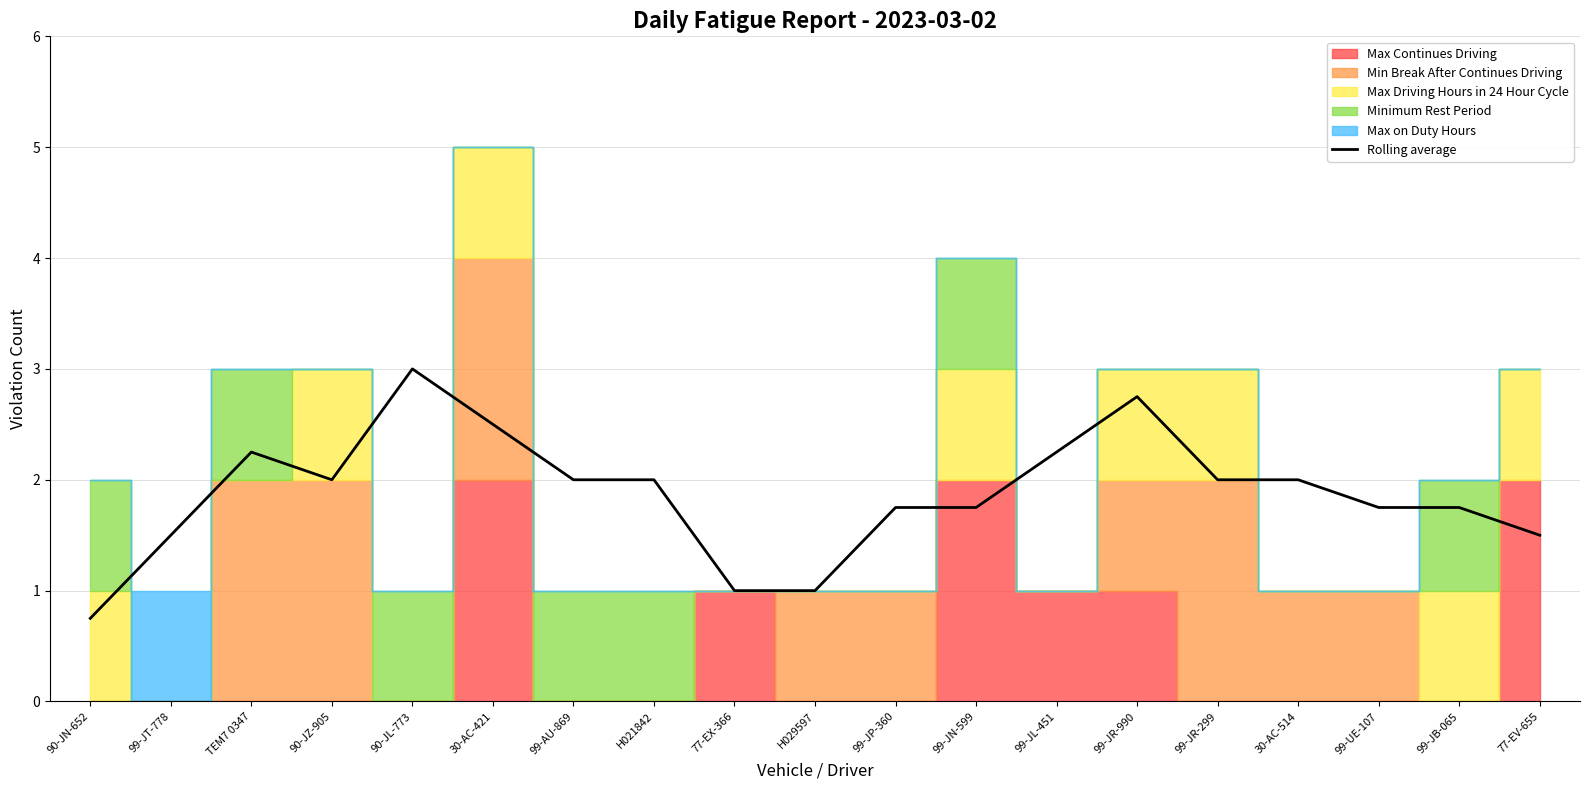

How many categories are shown in the chart?

19